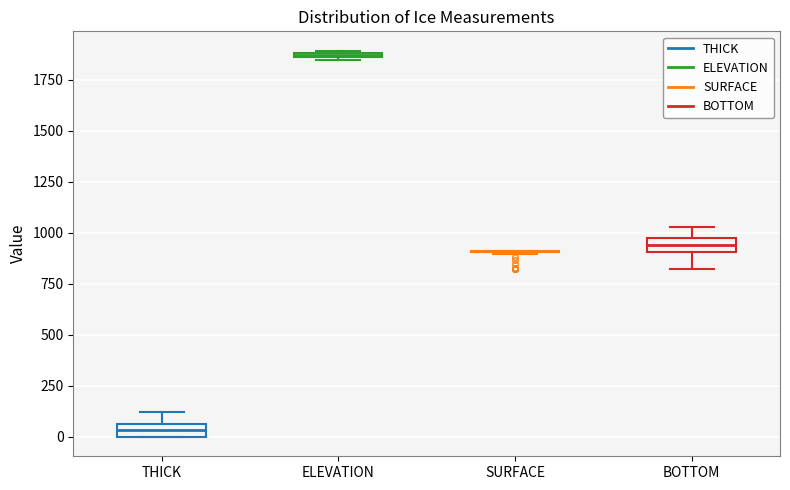

Where does the upper whisker of the box for BOTTOM end on the y-axis? The values are not printed on the chart, so give them approximately, as read against the axis.

1050